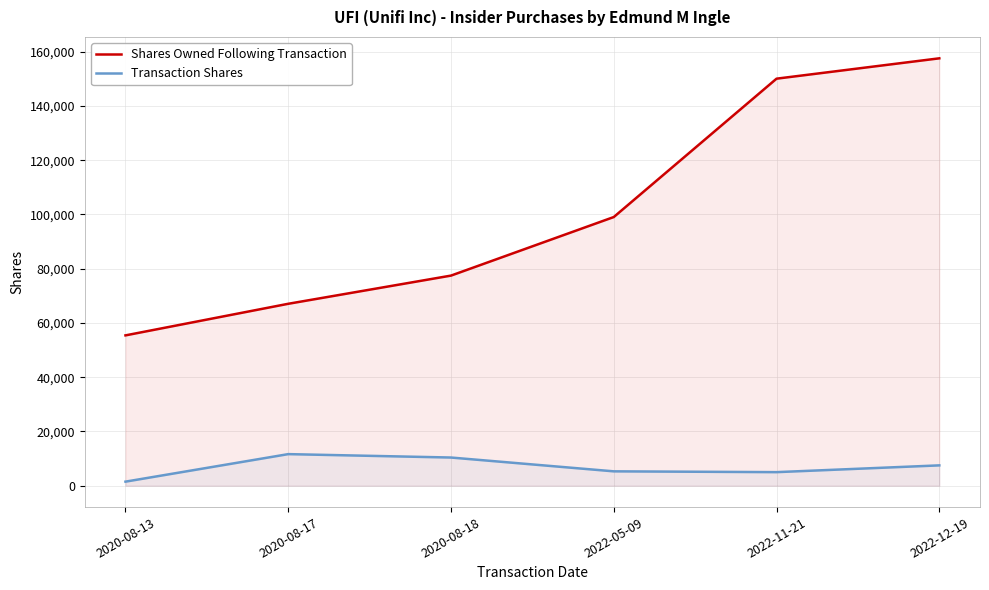

What is the sum of the Transaction Shares values at 2022-12-19 and 2020-08-13?

9000